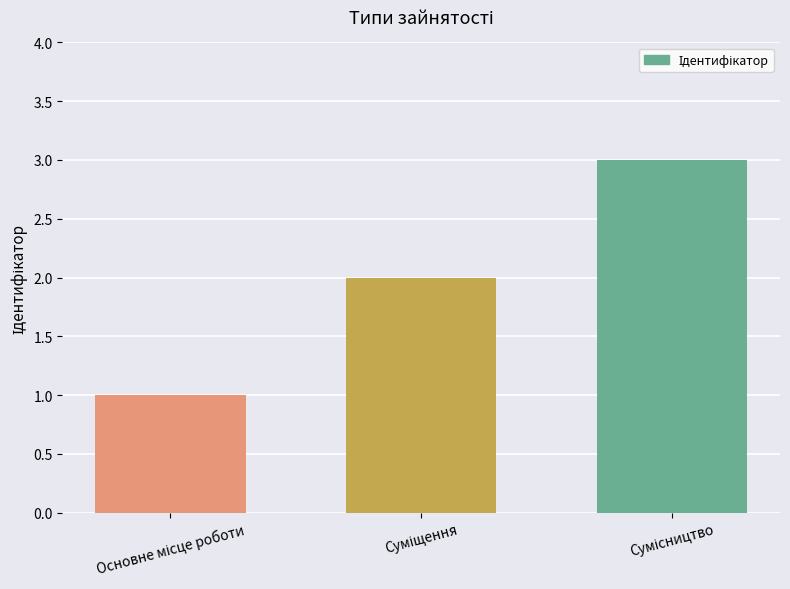

What is the maximum value shown in the chart?

3